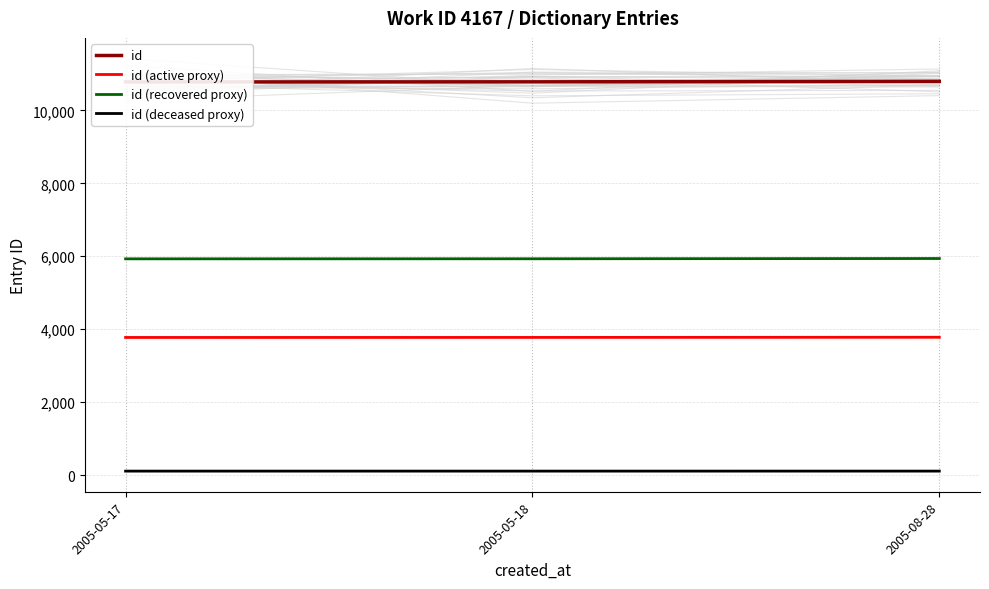

Is it true that id (active proxy) equals 4977.3 at 2005-05-18?

False